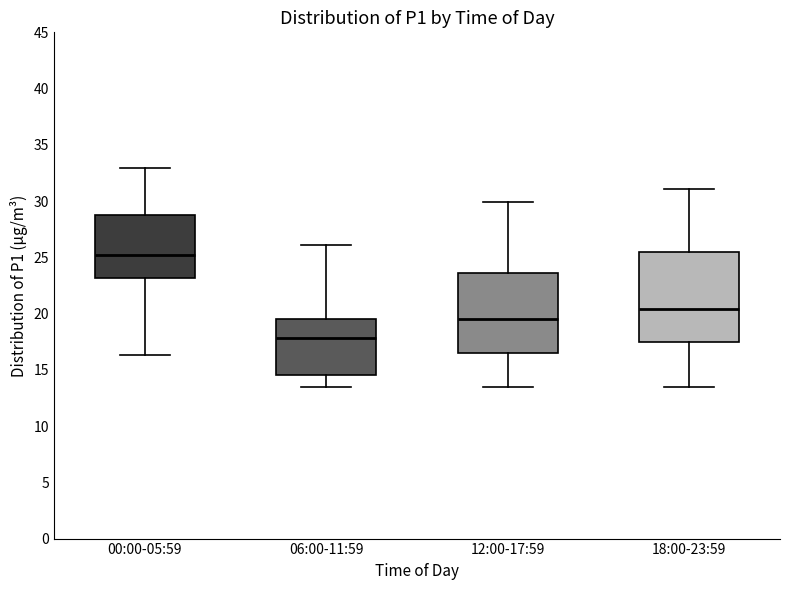

Which box's median line is the lowest?

06:00-11:59